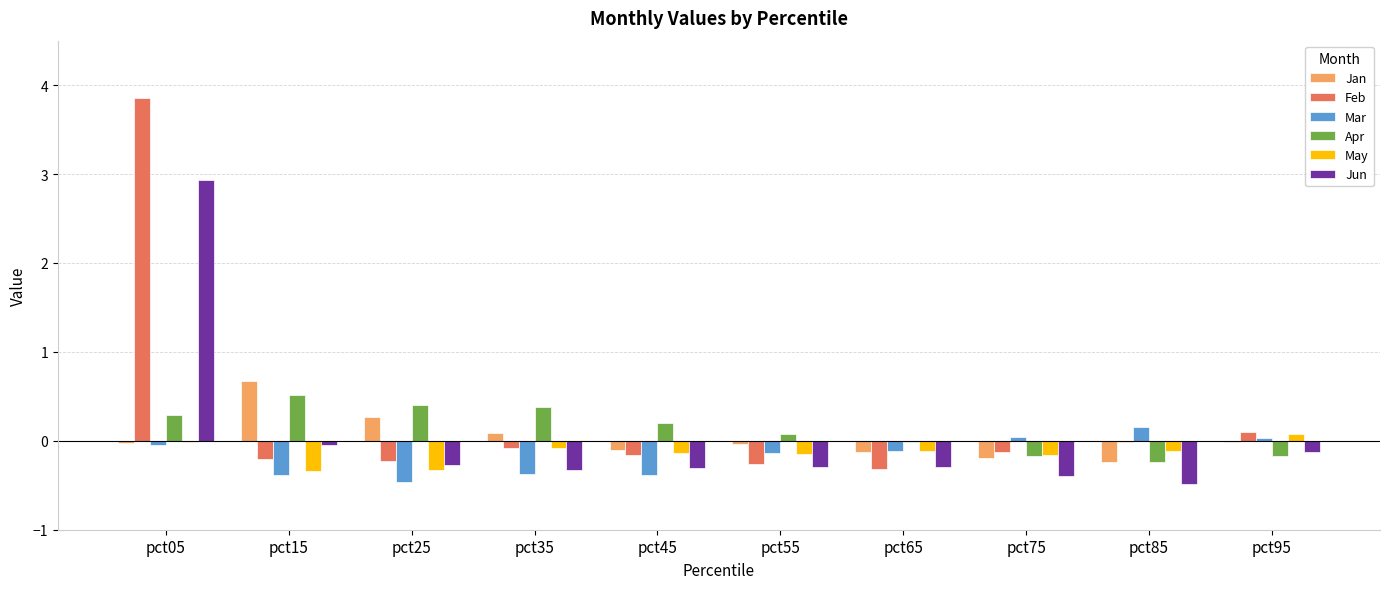

Count the number of categories in the chart.

10